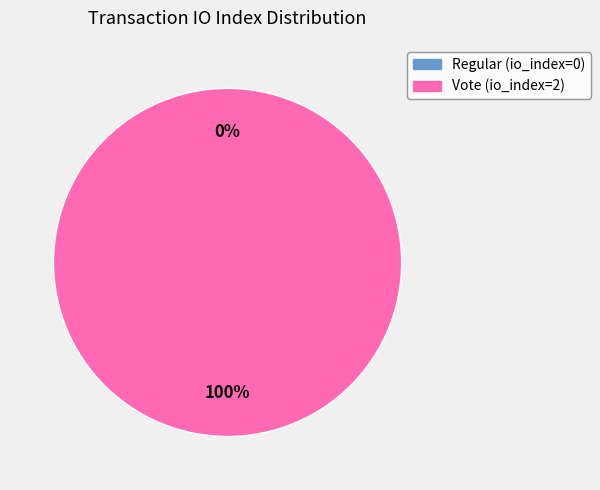

Is it true that Regular is 0% of the pie?

True